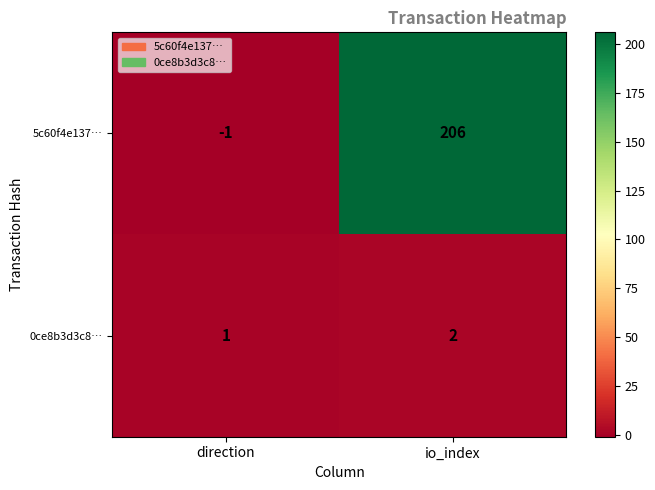

At which category is the sum across all series the highest?

io_index